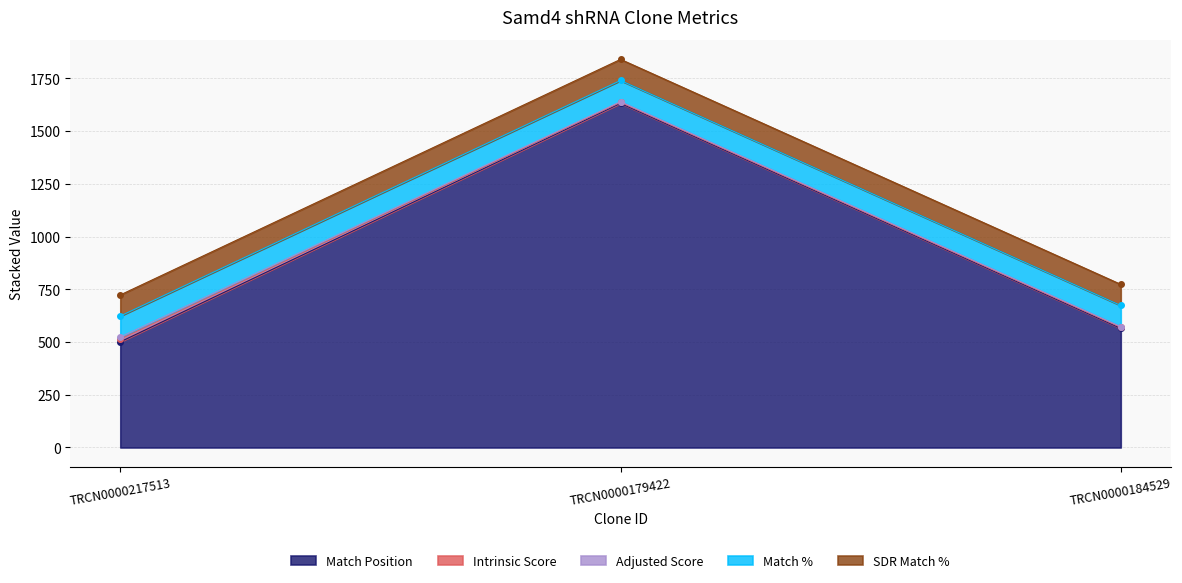

What are all the series names shown in the legend?

Match Position, Intrinsic Score, Adjusted Score, Match %, SDR Match %